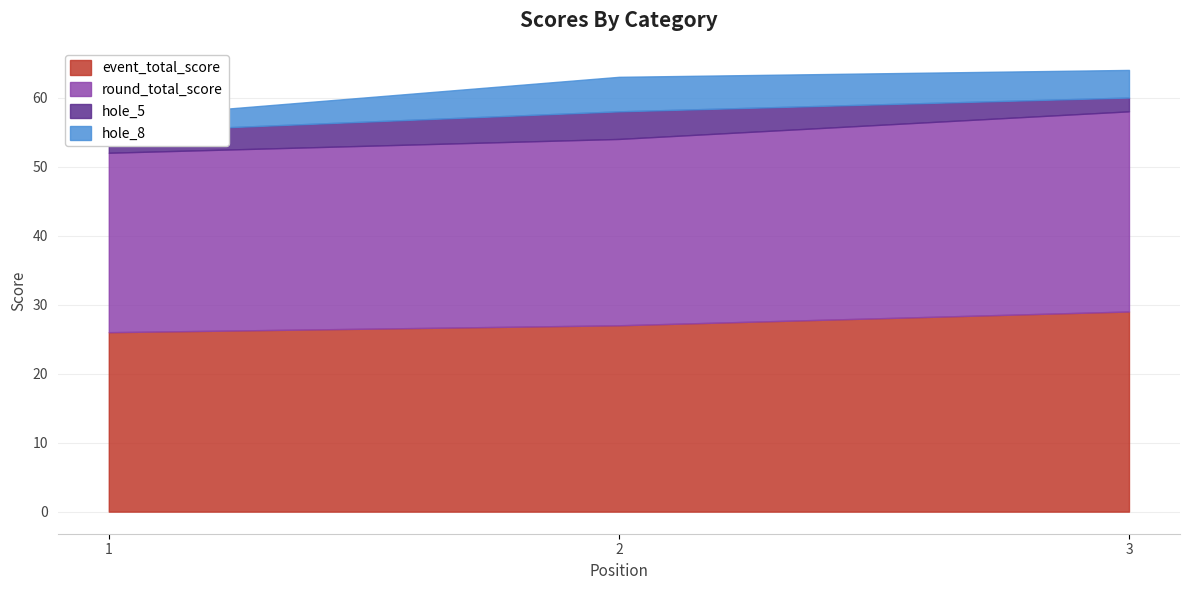

True or false: event_total_score has a value of 26 at 1.

True